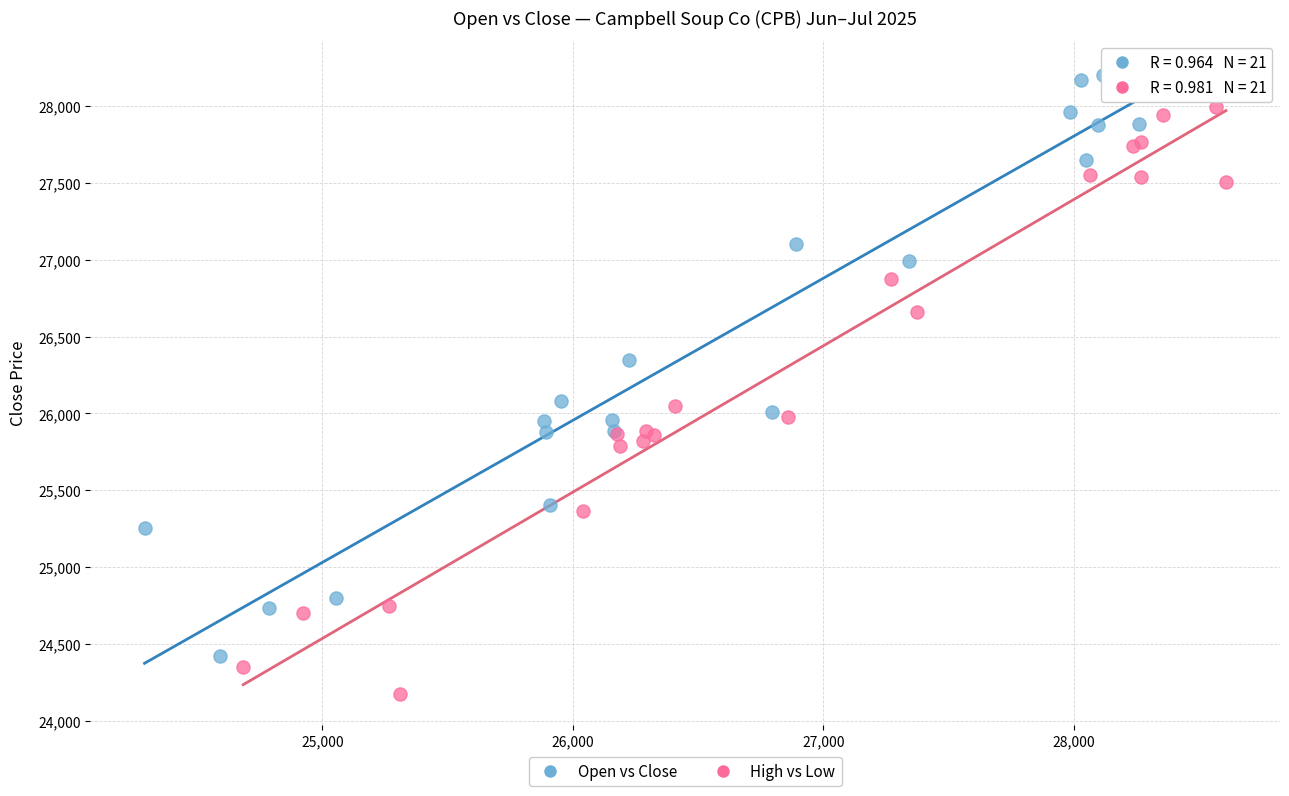

Which series contains the highest Y value?

Open vs Close